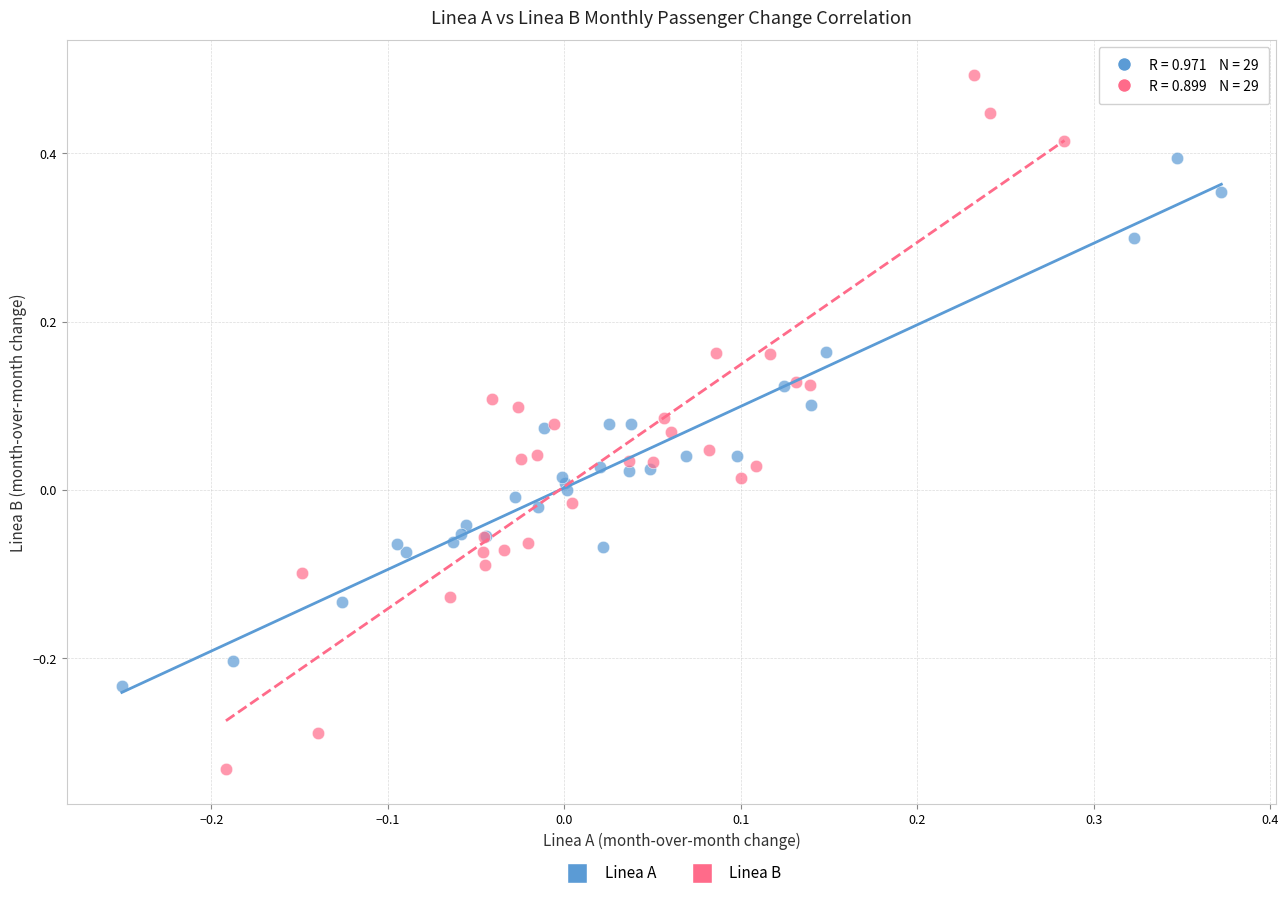

Which series contains the lowest Y value?

Linea B